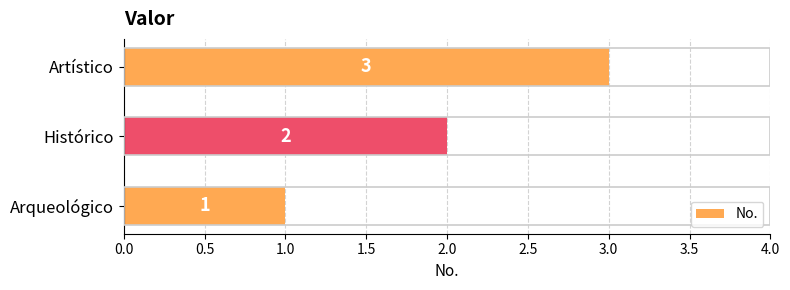

Rank the categories by value from highest to lowest.

Artístico, Histórico, Arqueológico